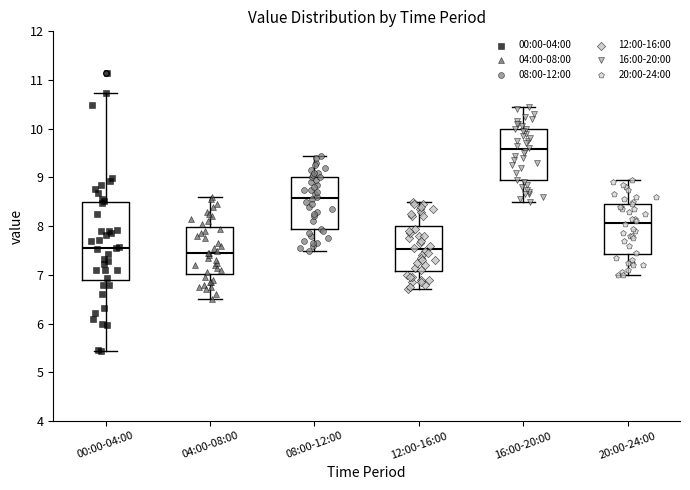

Which box is the tallest, from its lower edge to its upper edge?

00:00-04:00